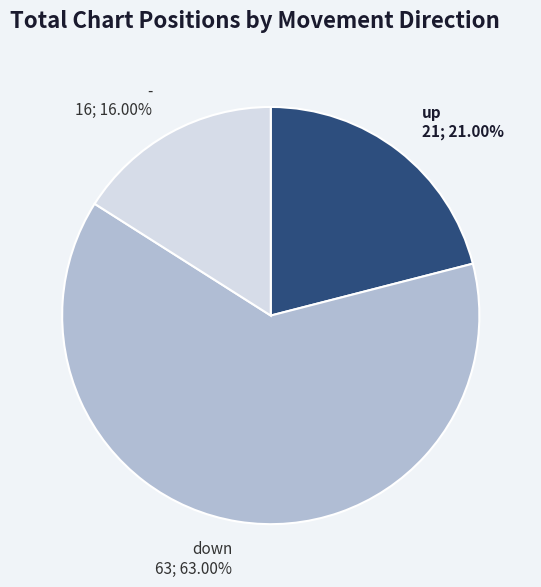

Which slice is the smallest?

-